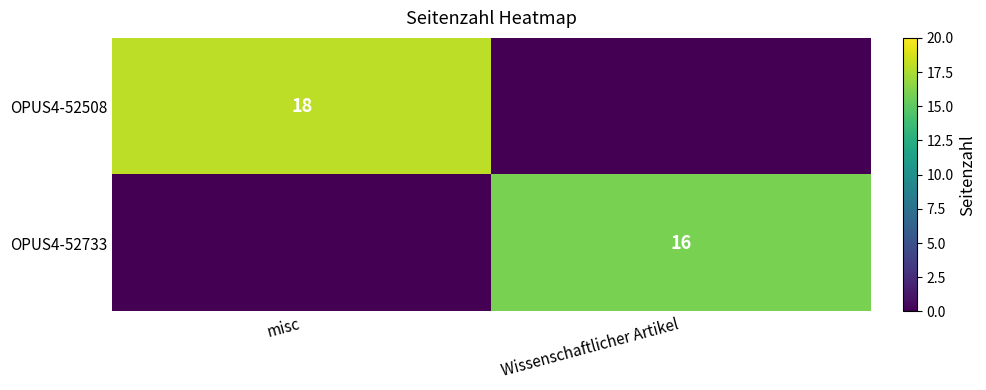

Is the value of OPUS4-52733 at Wissenschaftlicher Artikel greater than the value of OPUS4-52508 at misc?

No